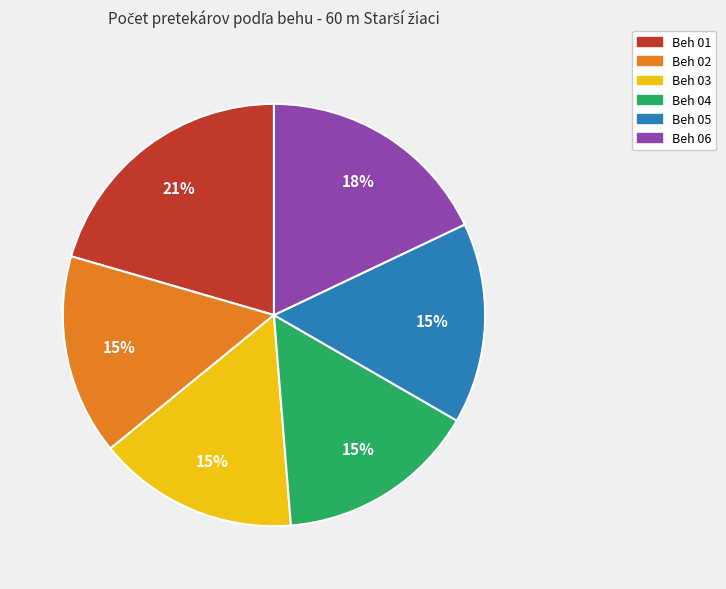

How many slices are in this pie chart?

6